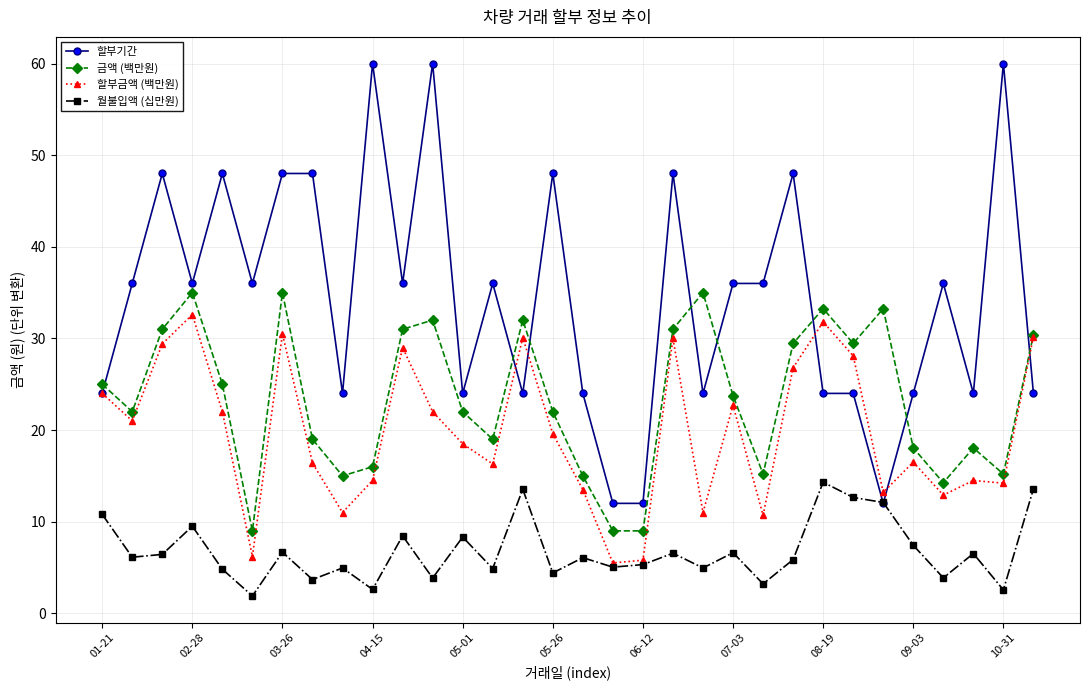

Which series has the largest total across all categories?

할부기간